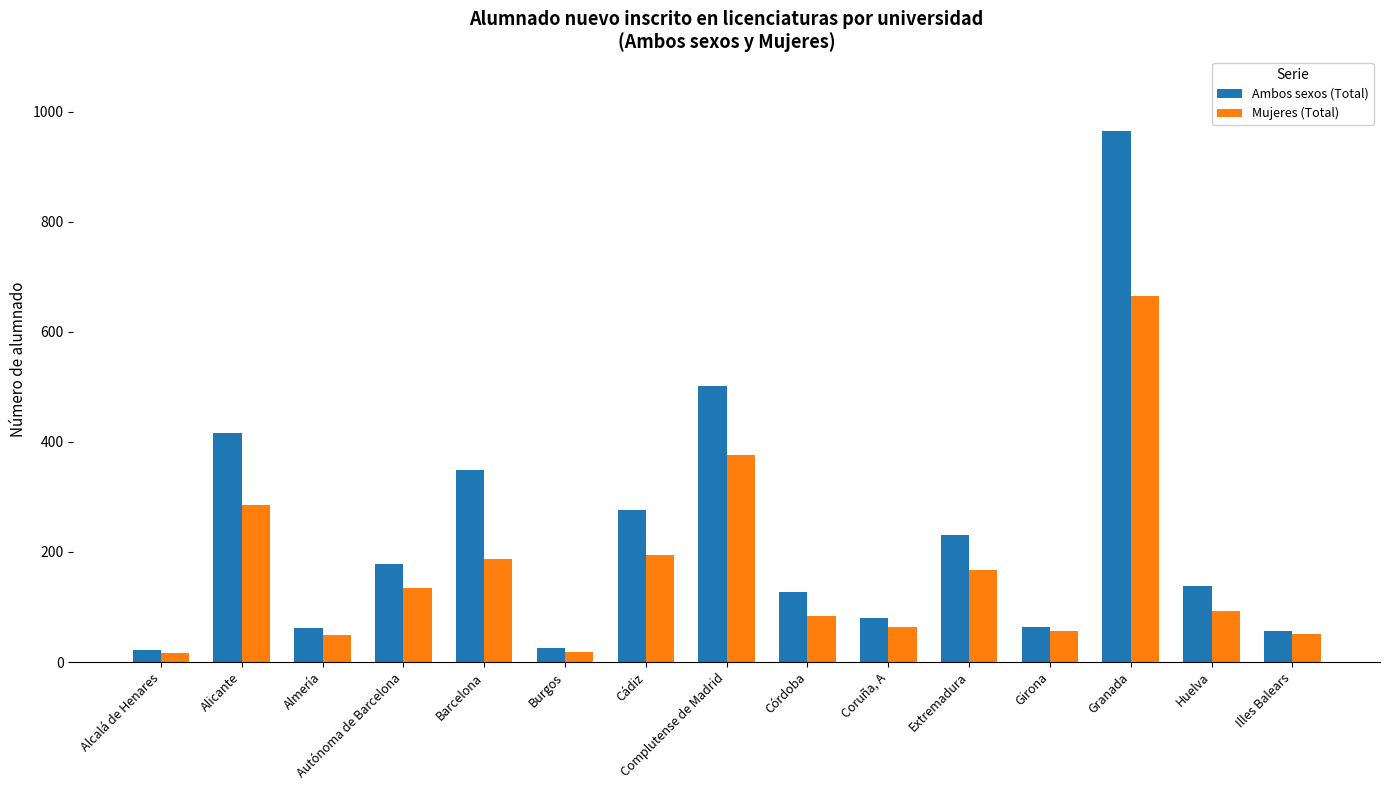

What value does the Mujeres (Total) series have at Almería?

49